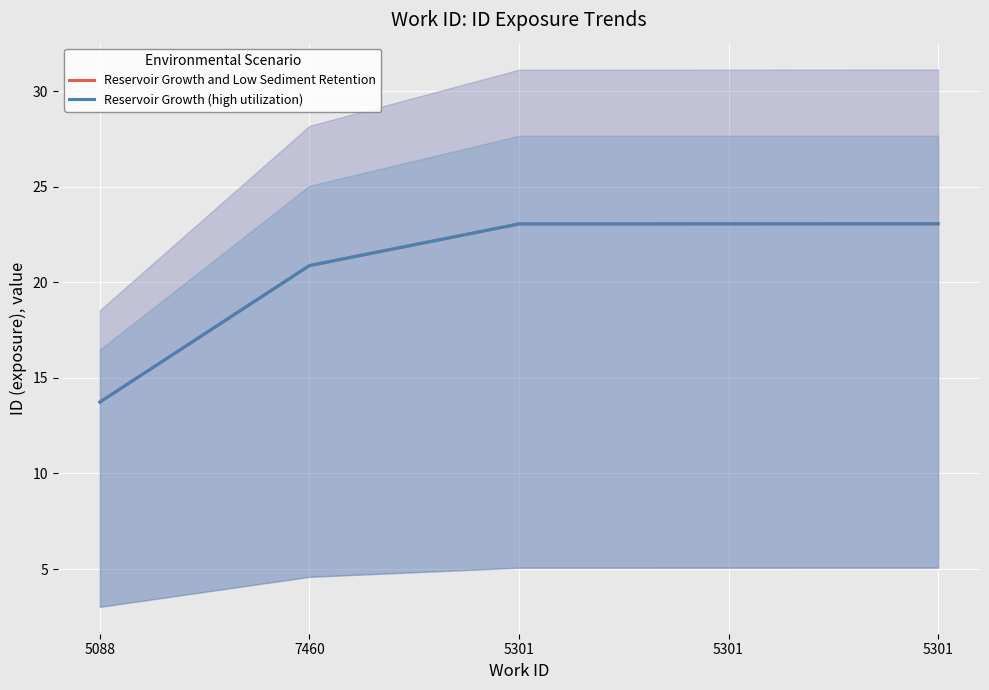

At 5301, list the series in order from largest to smallest.

Reservoir Growth and Low Sediment Retention, Reservoir Growth (high utilization)